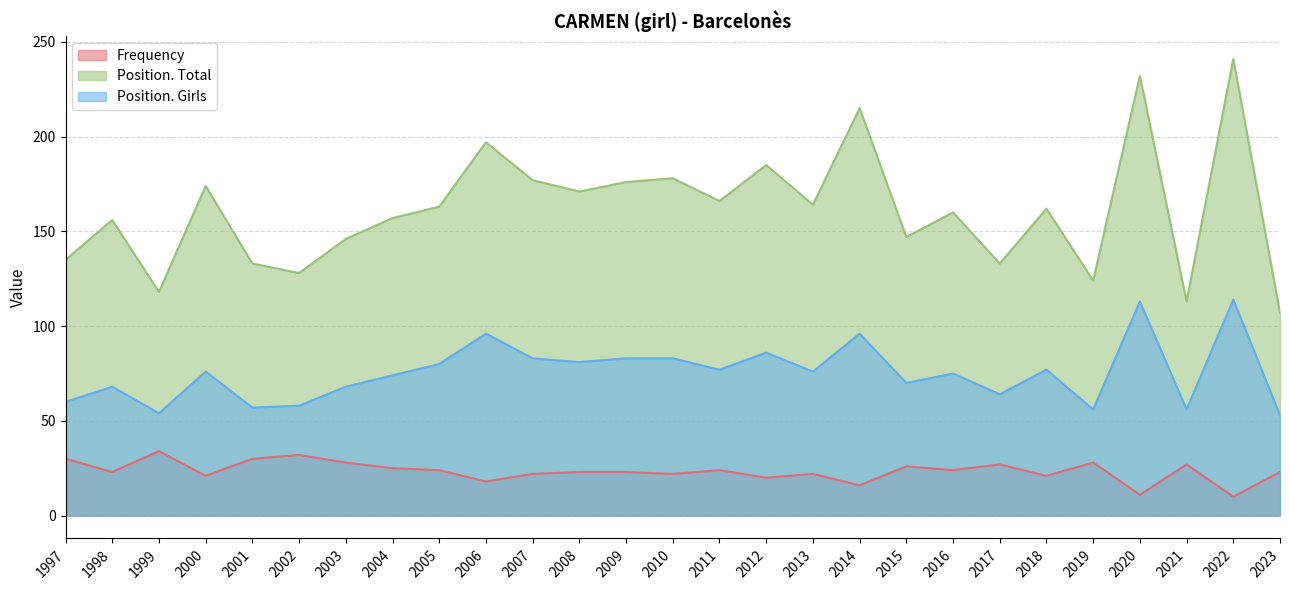

Which category has the highest value in the Position. Girls series?

2022